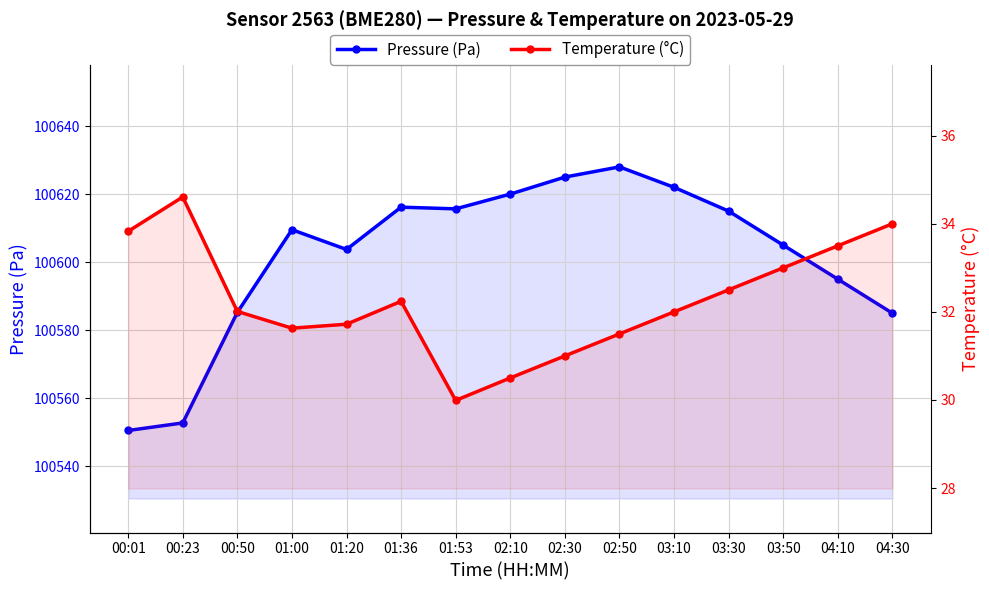

True or false: Pressure (Pa) and Temperature (°C) intersect in this chart.

False